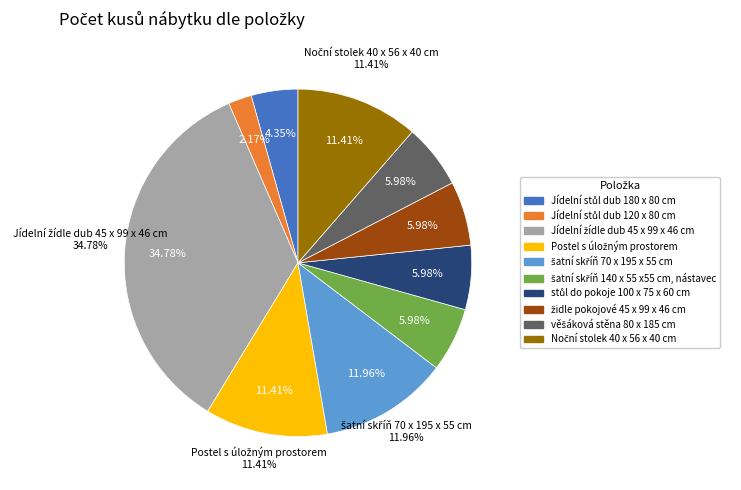

Do Jídelní stůl dub 180 x 80 cm and šatní skříň 70 x 195 x 55 cm together represent more than half of the pie?

No